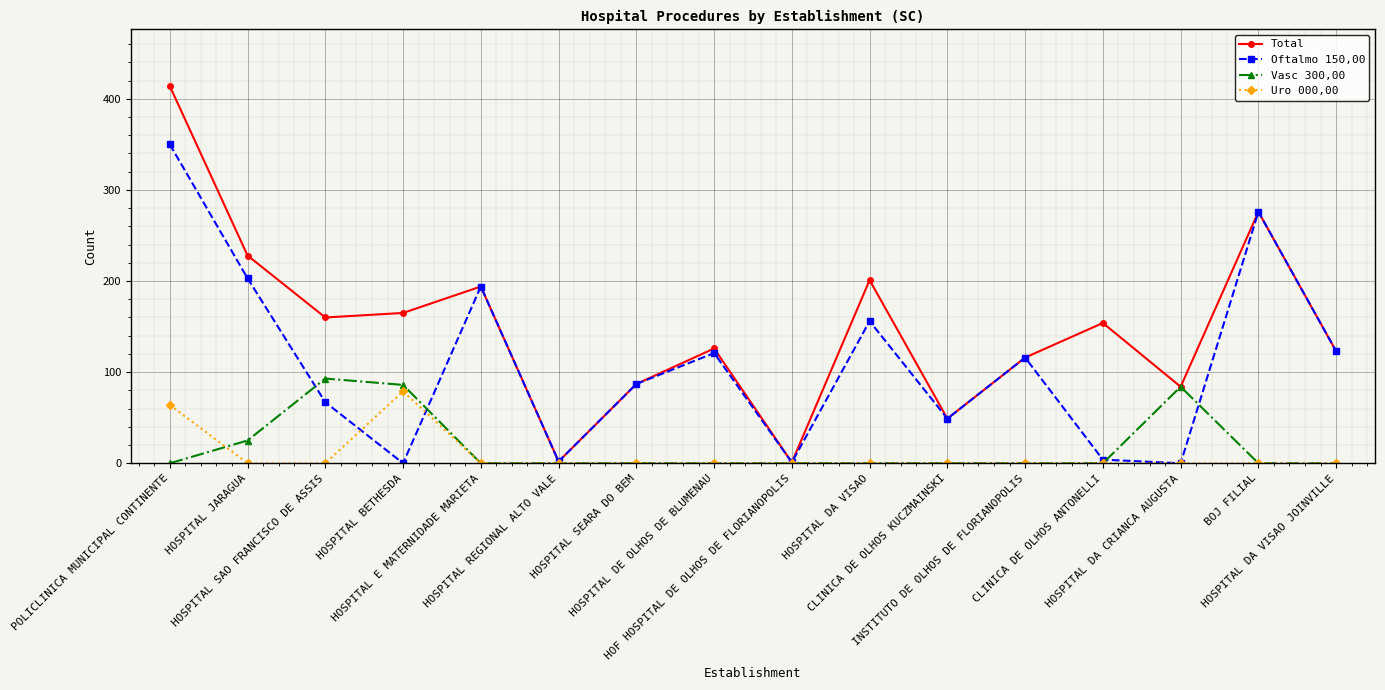

True or false: Oftalmo 150,00 has more than 0 interior local peaks.

True